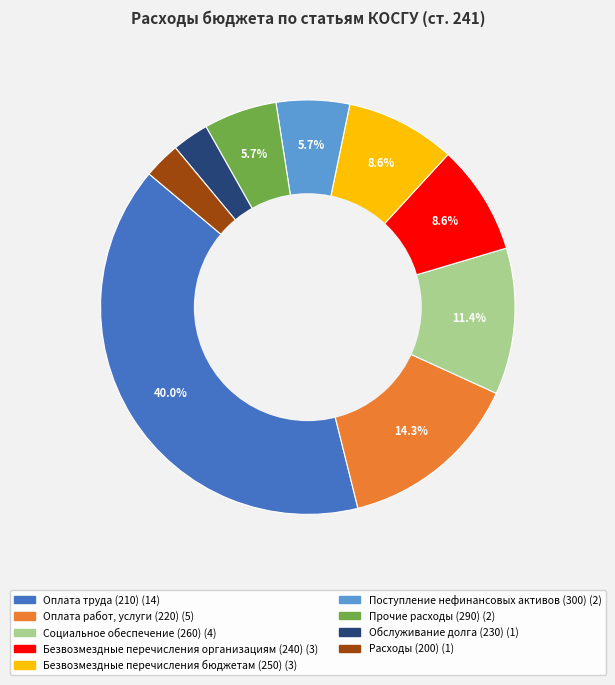

What is the ratio of the value at Безвозмездные перечисления организациям (240) to the value at Прочие расходы (290)?

1.5